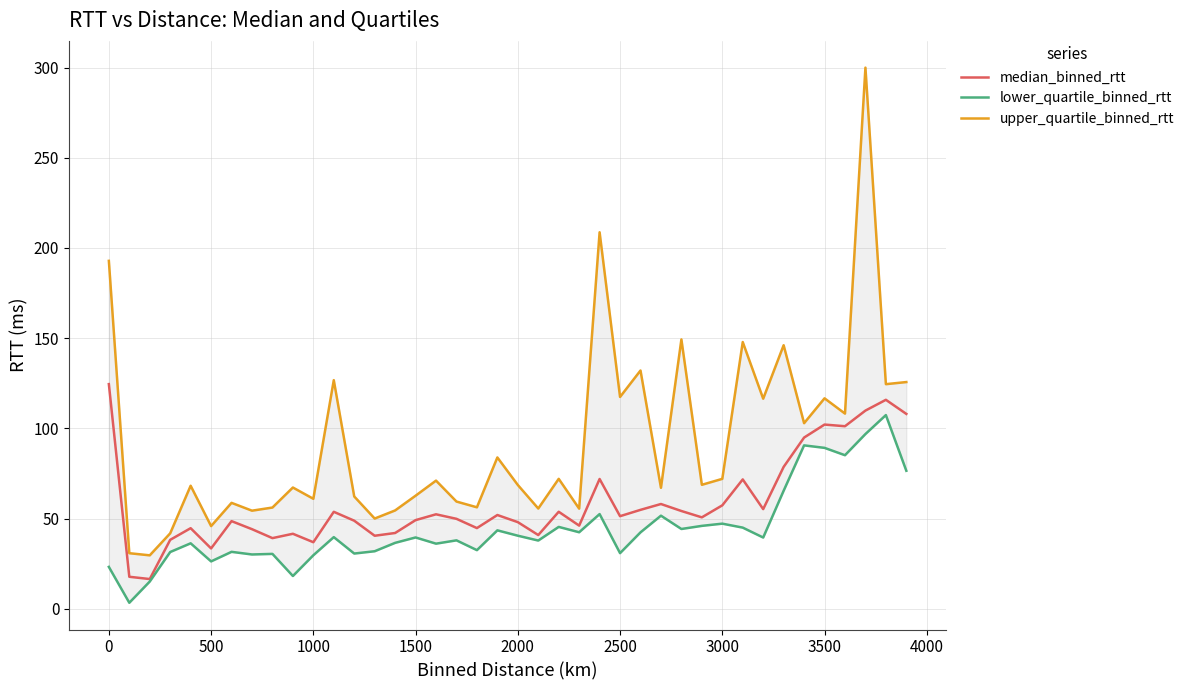

The value of median_binned_rtt at 1500 is 72.5. True or false?

False